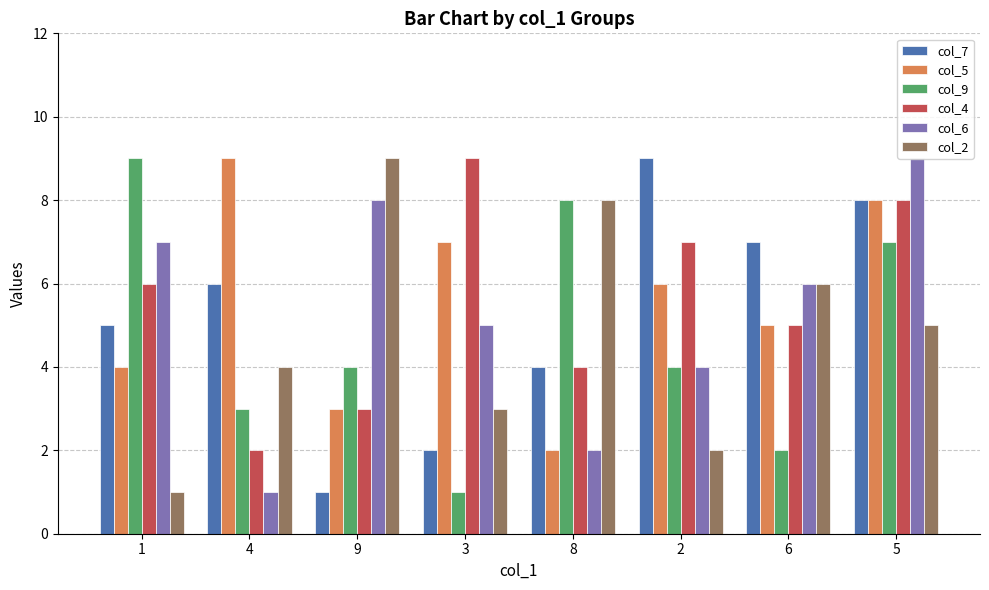

Are the bars horizontal?

No